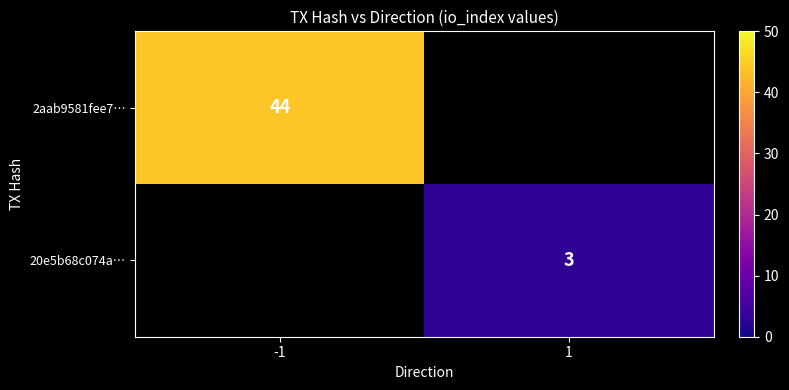

True or false: 2aab9581fee7… has a value of 76.5 at -1.

False